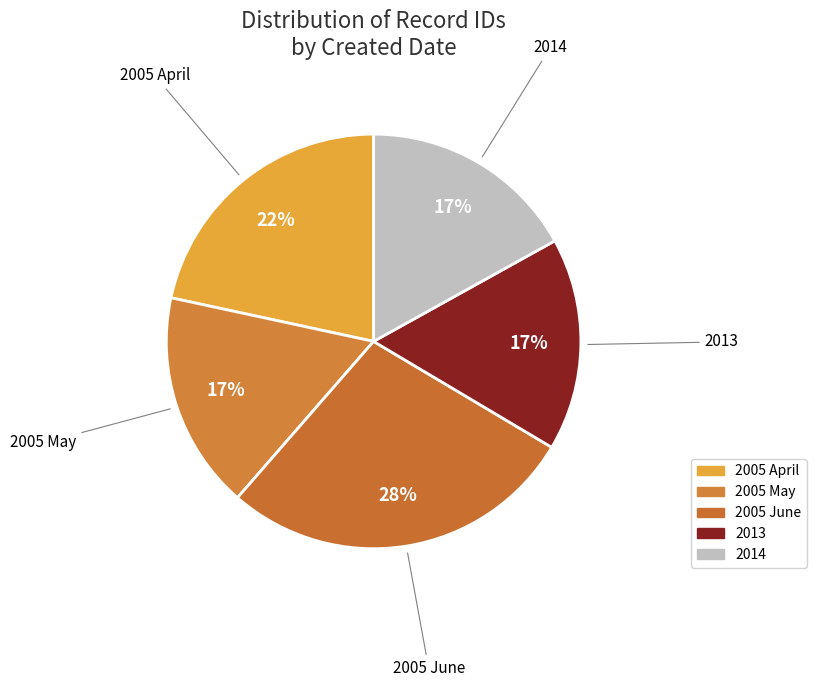

How many segments does this pie chart have?

5